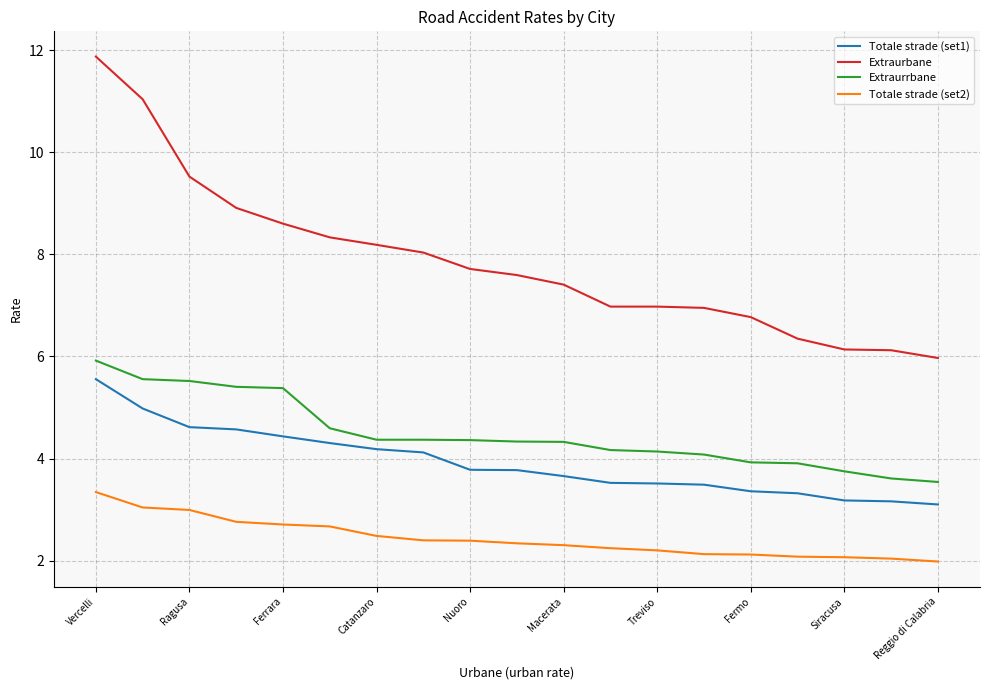

What is the difference between the maximum and minimum values in the Extraurbane series?

5.9